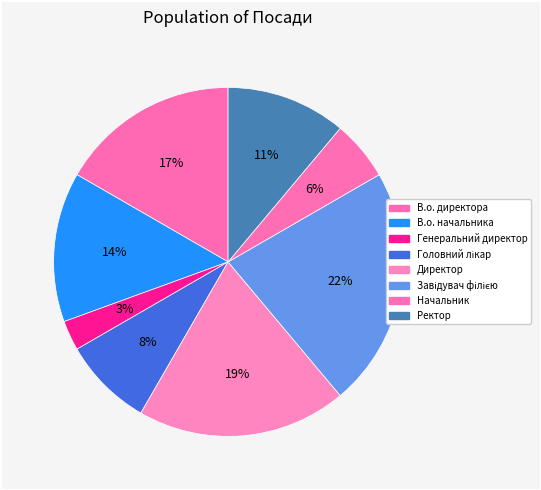

How many slices are in this pie chart?

8